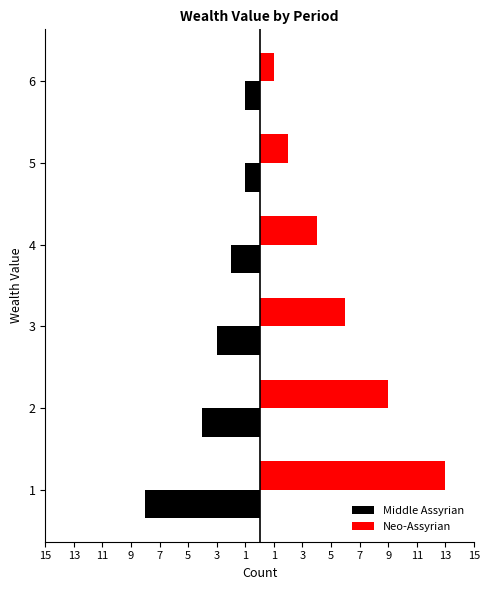

Reading left to right, transcribe all the data shown in this chart.

Middle Assyrian: -8	-4	-3	-2	-1	-1
Neo-Assyrian: 13	9	6	4	2	1